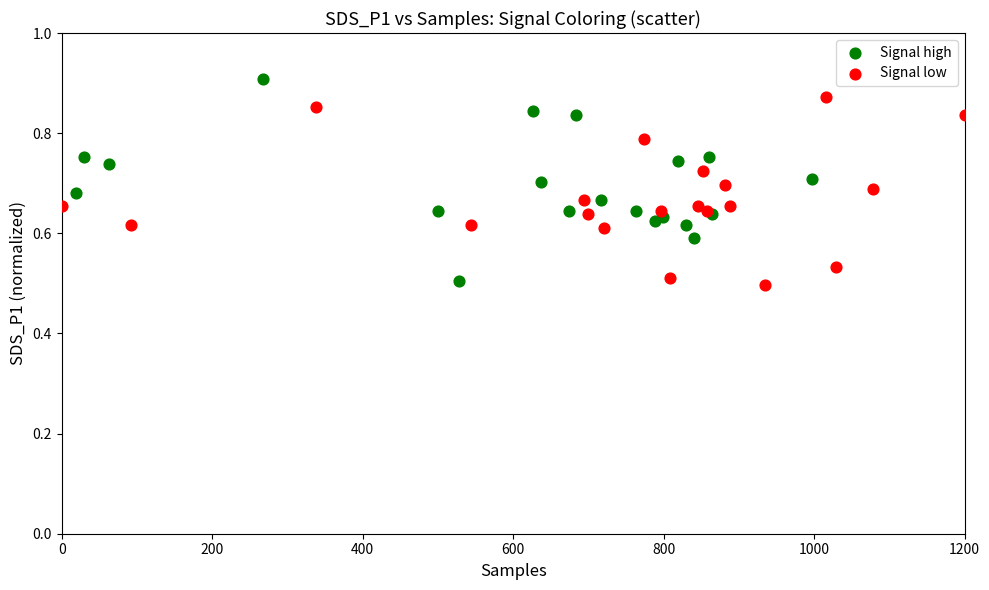

Which series contains the highest Y value?

Signal high